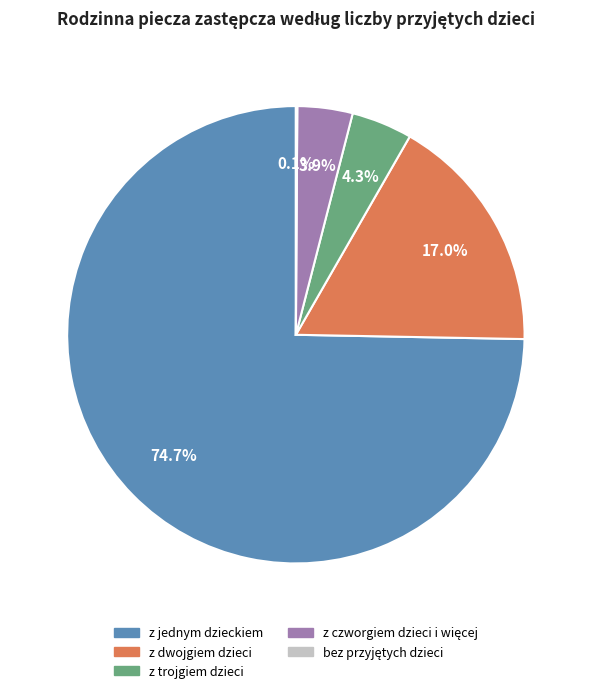

Which slice is the largest?

z jednym dzieckiem